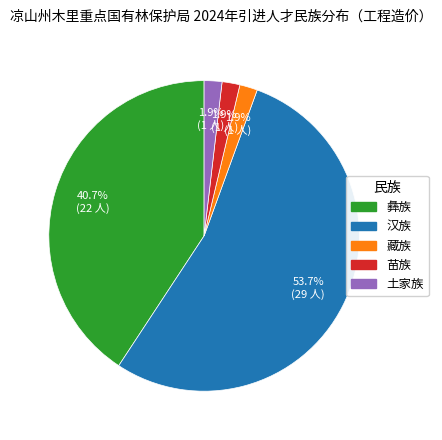

Is 彝族 the majority of the pie?

No